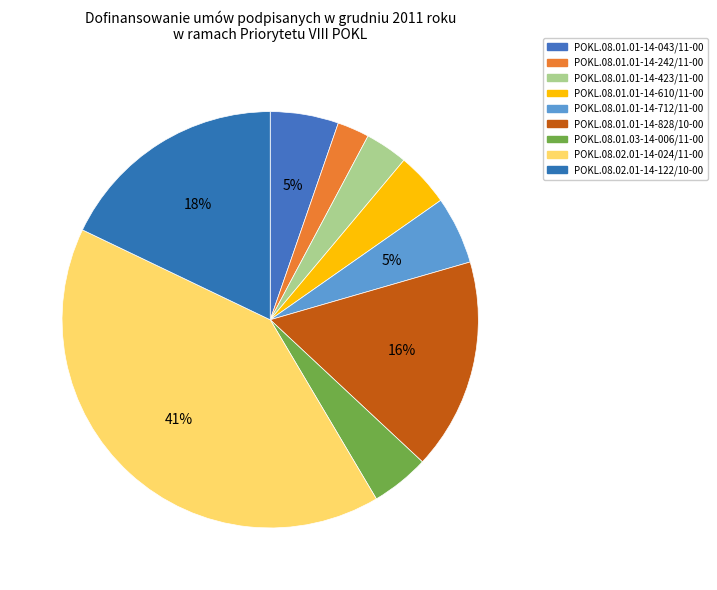

Rank the categories by value from lowest to highest.

POKL.08.01.01-14-242/11-00, POKL.08.01.01-14-423/11-00, POKL.08.01.01-14-610/11-00, POKL.08.01.03-14-006/11-00, POKL.08.01.01-14-712/11-00, POKL.08.01.01-14-043/11-00, POKL.08.01.01-14-828/10-00, POKL.08.02.01-14-122/10-00, POKL.08.02.01-14-024/11-00